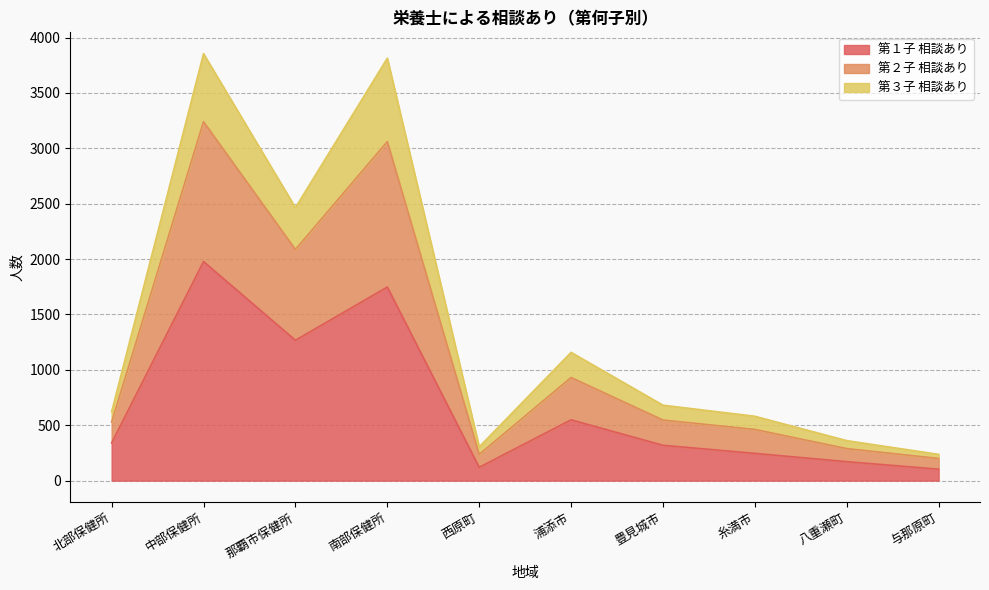

What is the difference between the highest and lowest values at 南部保健所?

2066